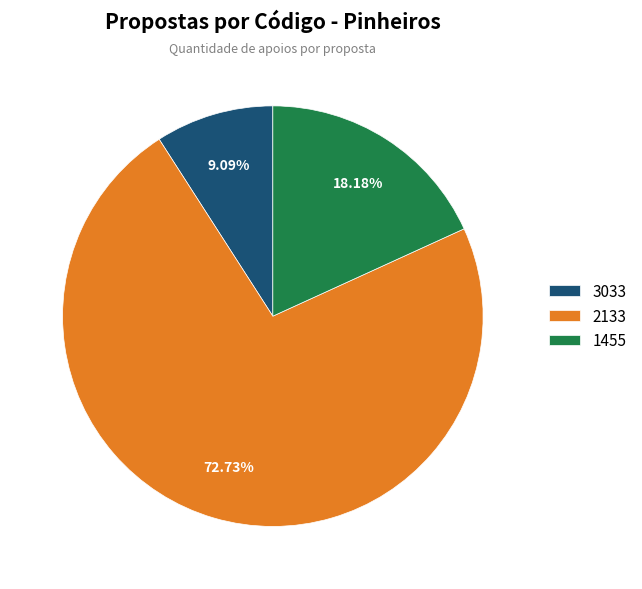

Rank the categories by value from lowest to highest.

3033, 1455, 2133